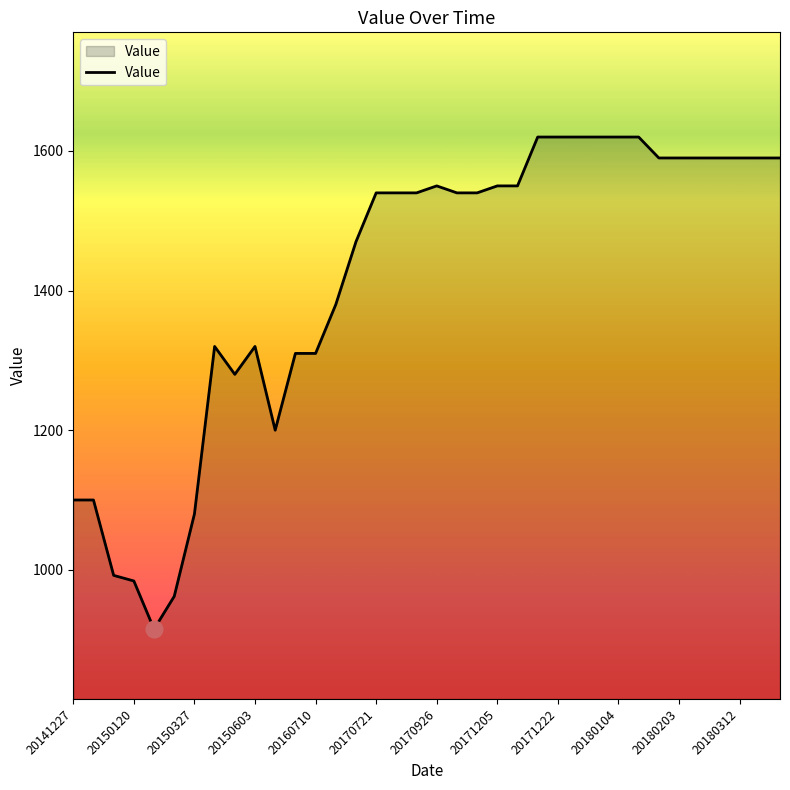

What is the sum of all values?

50923